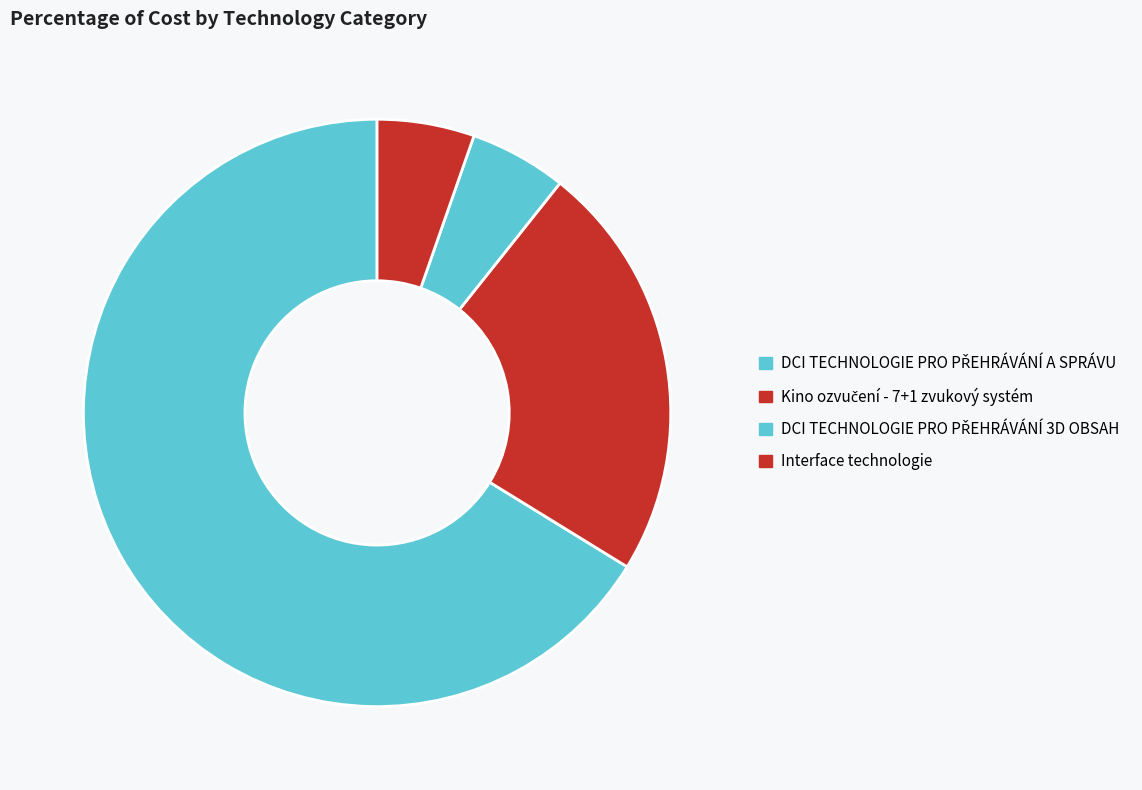

Which category has the biggest portion of the pie?

DCI TECHNOLOGIE PRO PŘEHRÁVÁNÍ A SPRÁVU